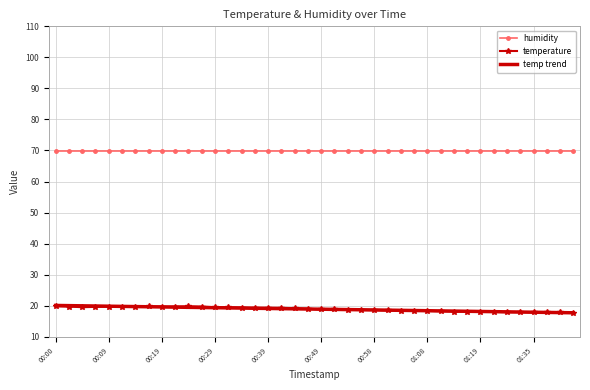

Which series has the largest total across all categories?

humidity